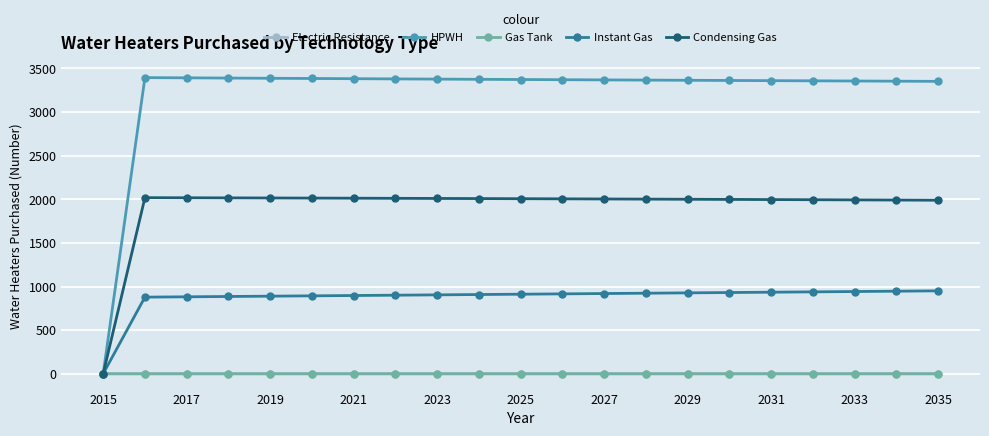

What are all the series names shown in the legend?

Electric Resistance, HPWH, Gas Tank, Instant Gas, Condensing Gas